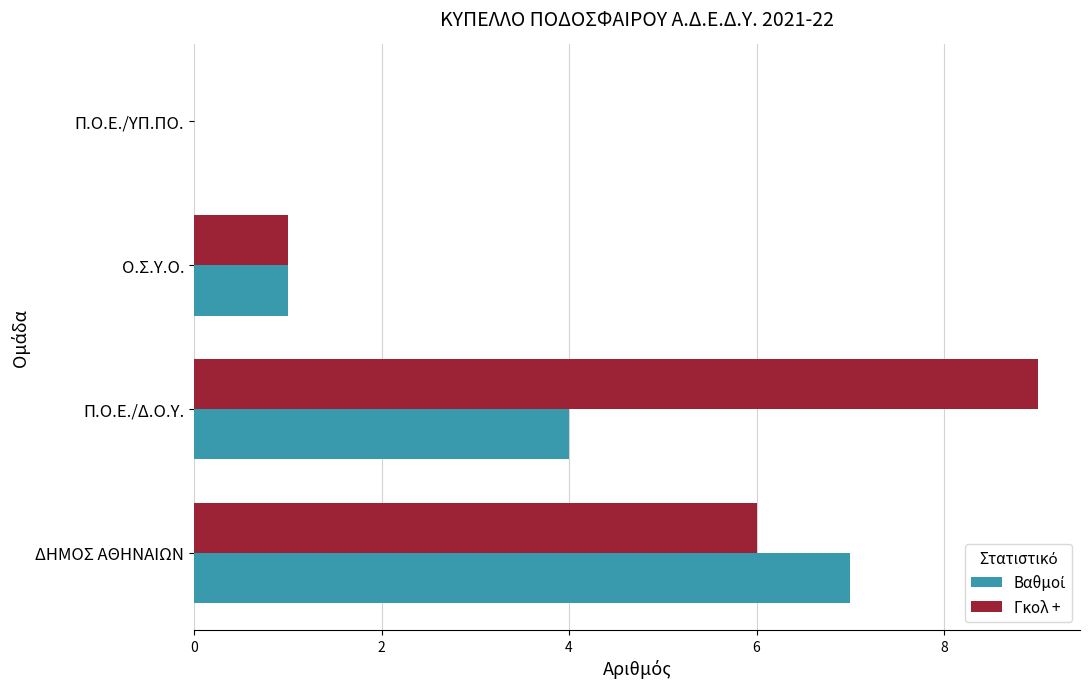

How many categories are shown in the chart?

4